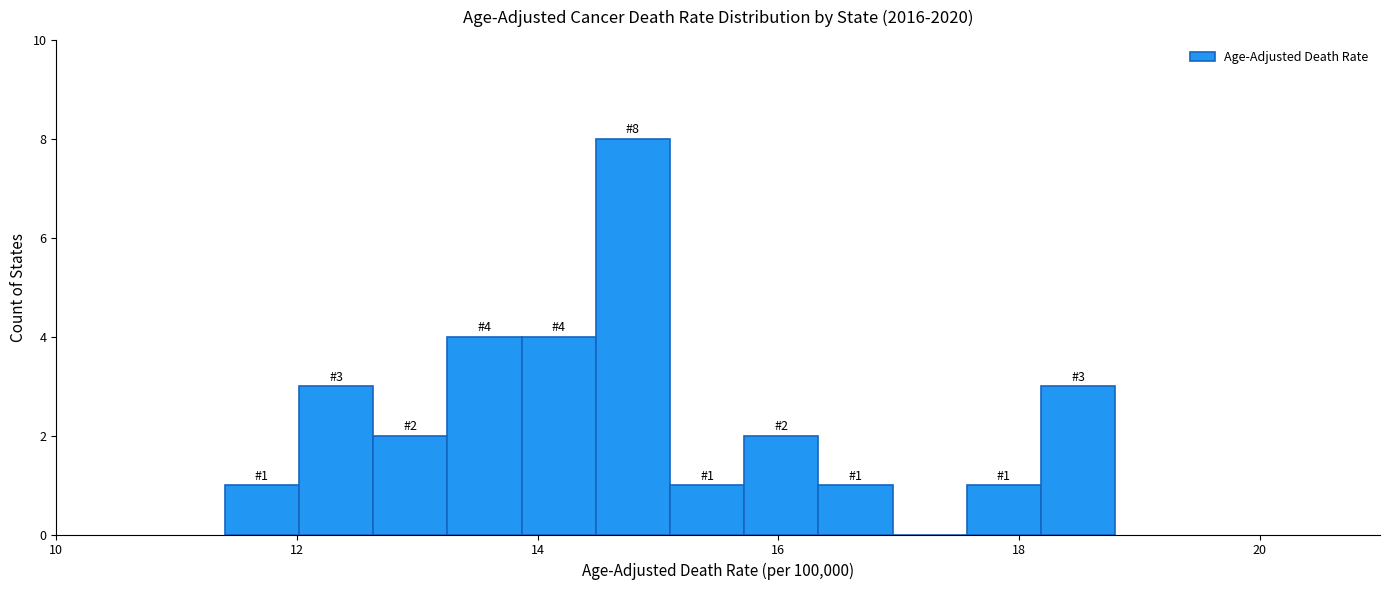

Around what value on the x-axis is the tallest bar? Give the approximate position of its centre, as read against the axis.

14.8